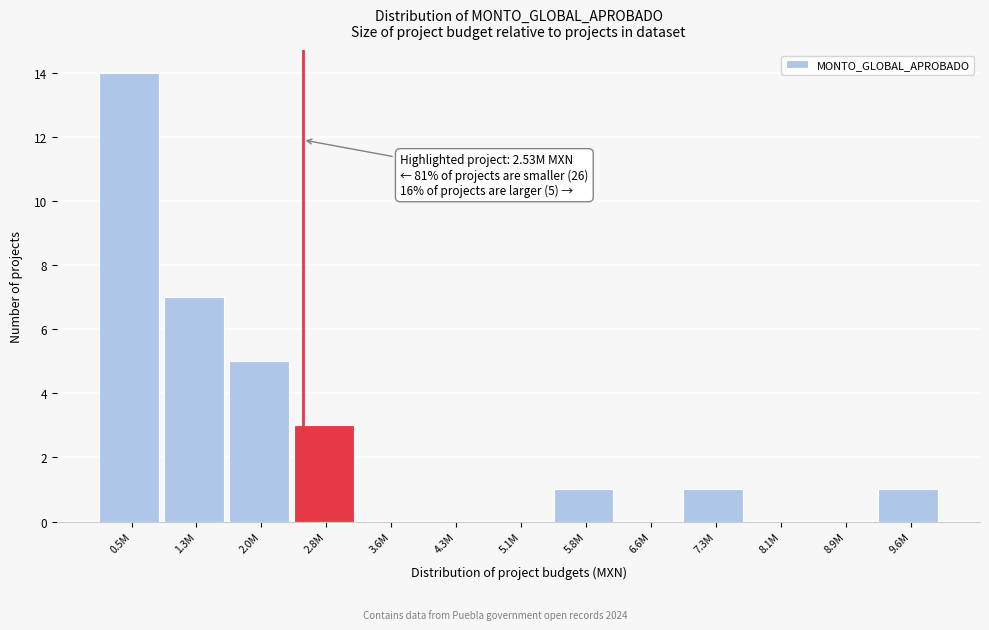

Reading right to left, extract all data points from this chart.

9.6M=1	8.9M=0	8.1M=0	7.3M=1	6.6M=0	5.8M=1	5.1M=0	4.3M=0	3.6M=0	2.8M=3	2.0M=5	1.3M=7	0.5M=14